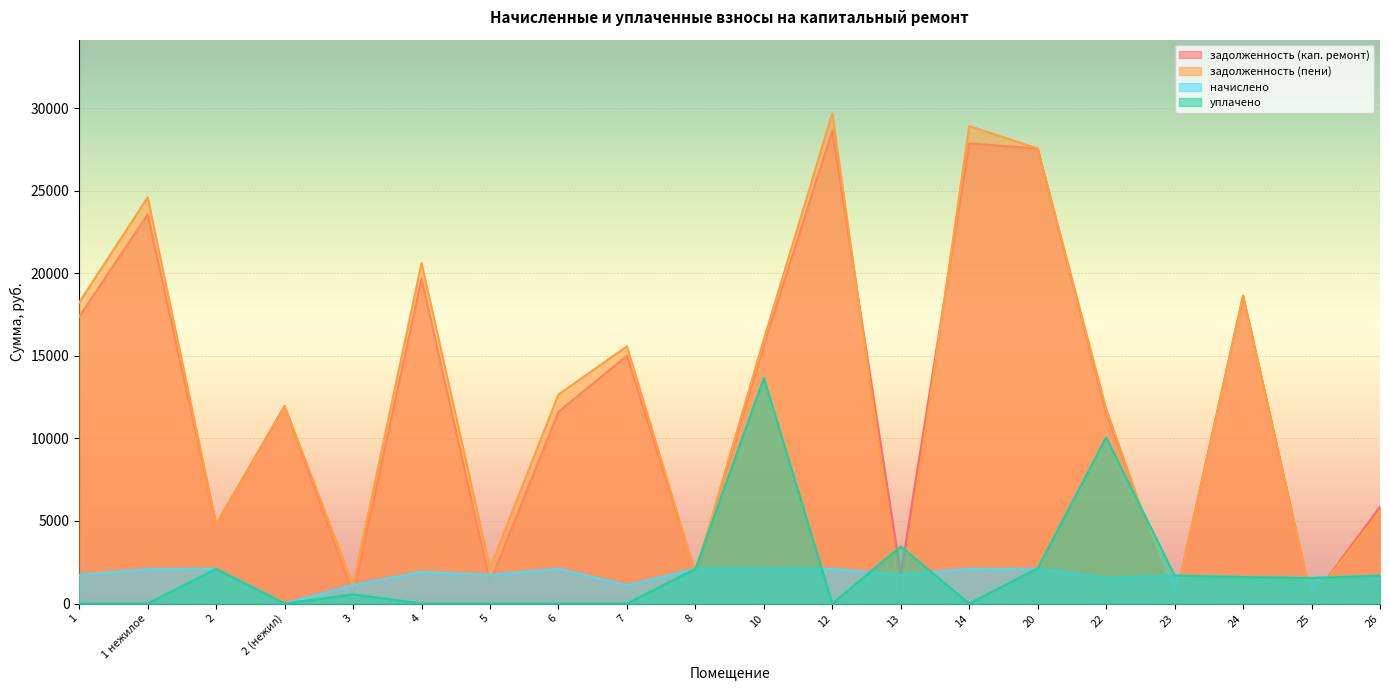

How many interior local peaks does the задолженность (пени) series have?

7